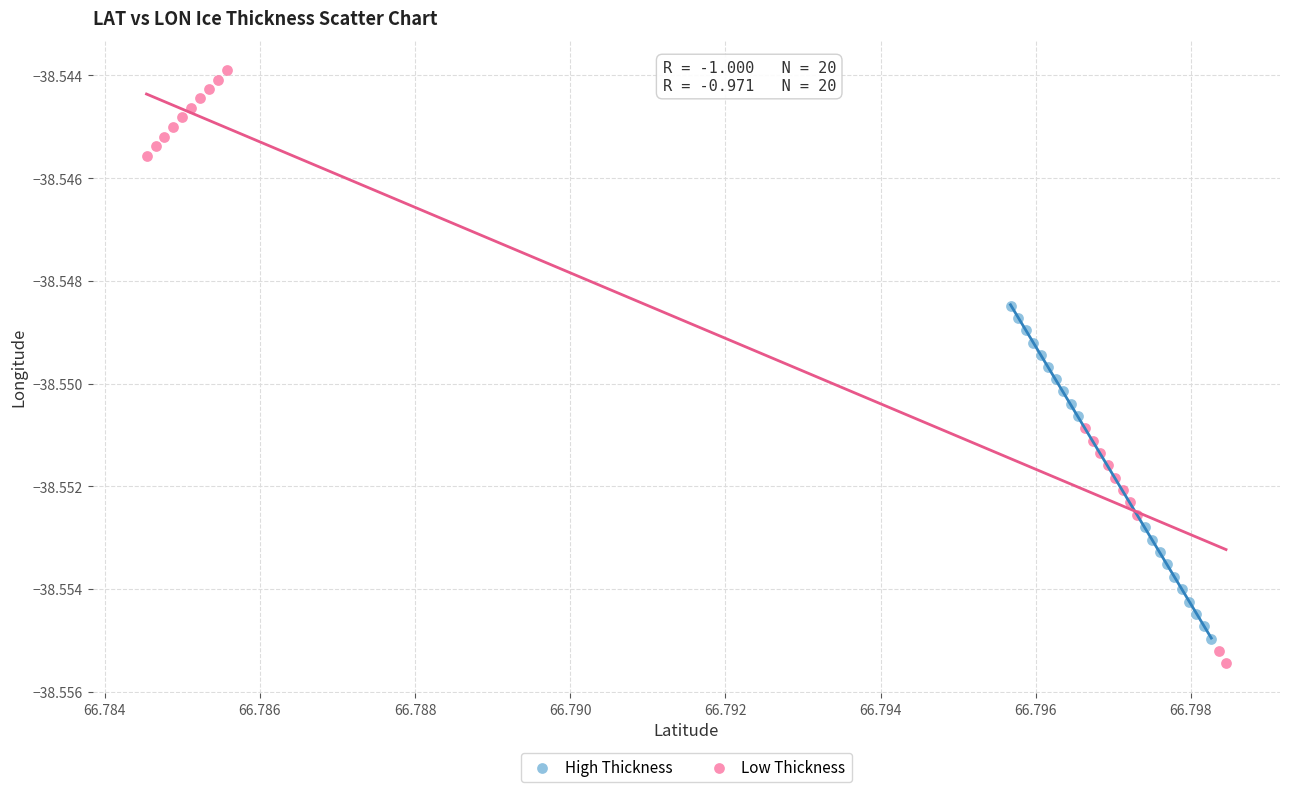

Which series contains the highest Y value?

Low Thickness